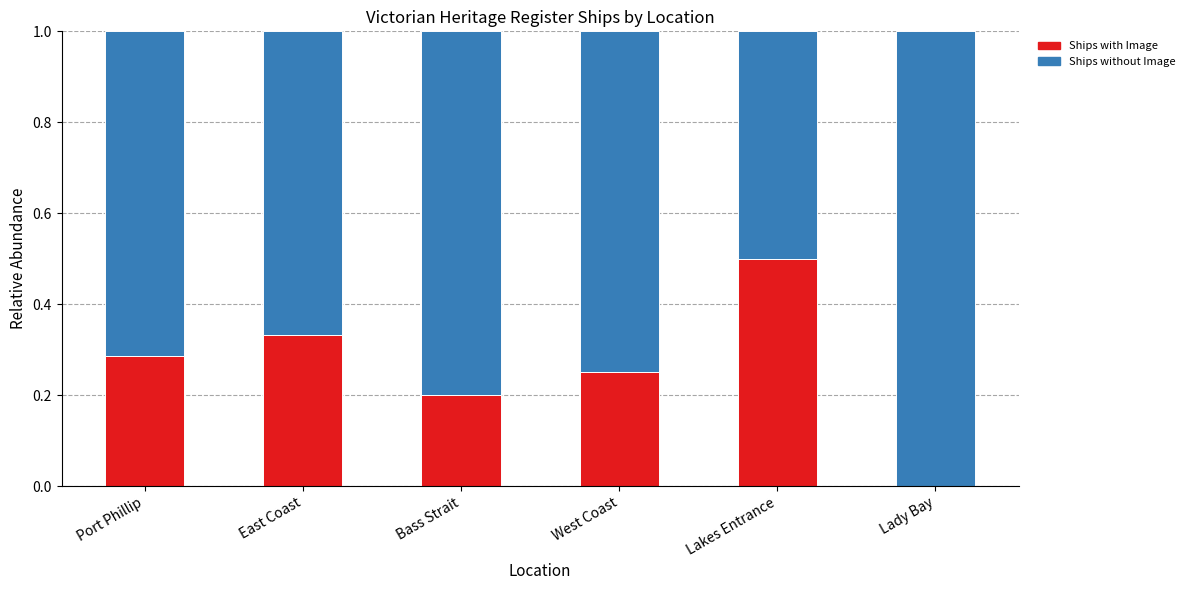

What is the total value across all series at Lady Bay?

1.0